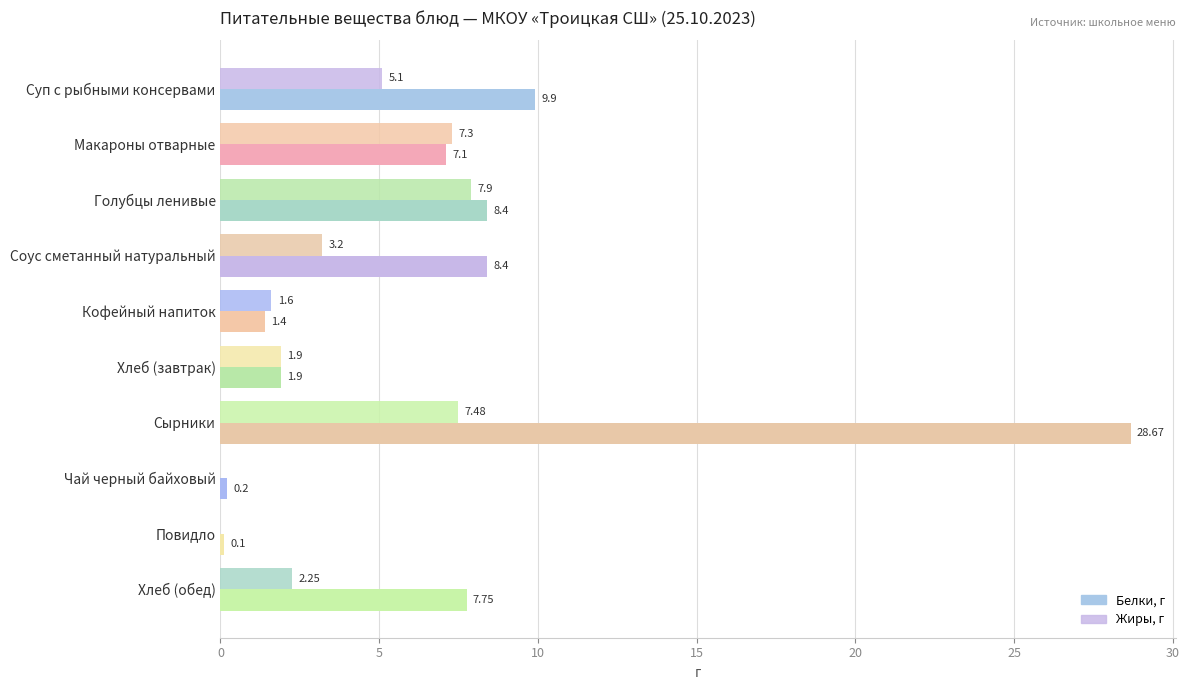

How many categories are shown in the chart?

10